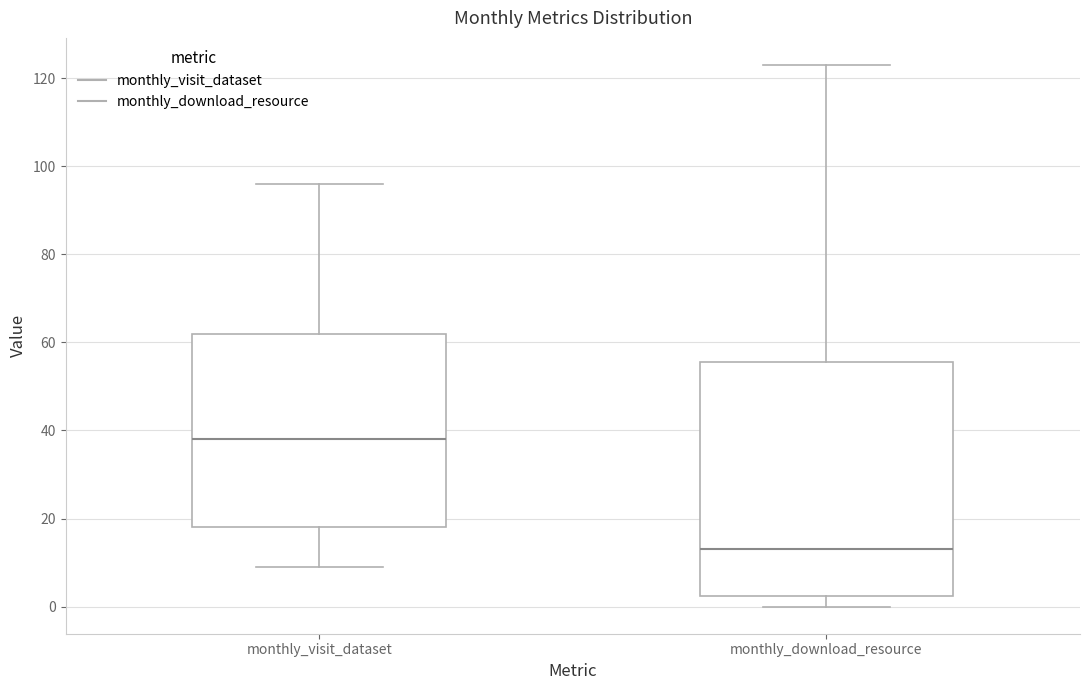

Which box has the highest median line?

monthly_visit_dataset